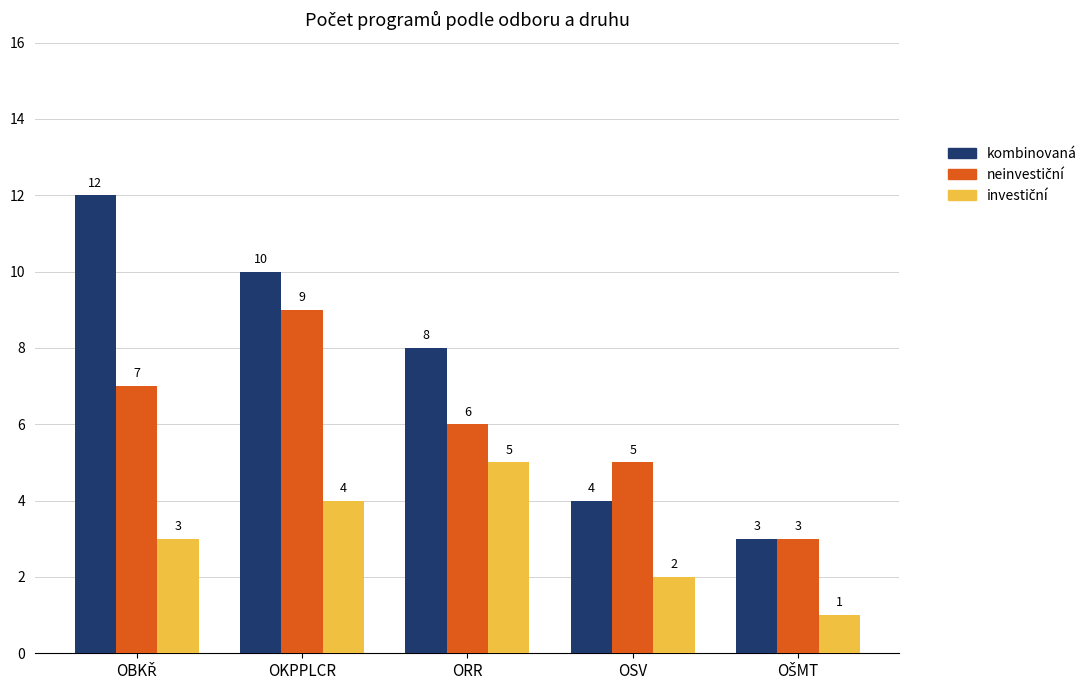

What is the label of the 4th bar from the left?

OSV